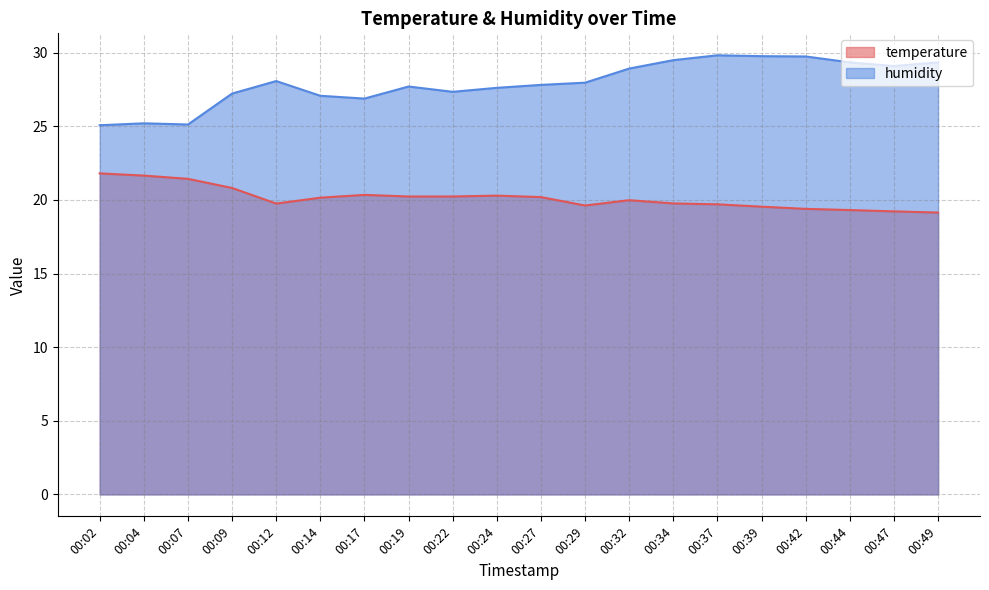

At which label is temperature closest to 20?

00:32